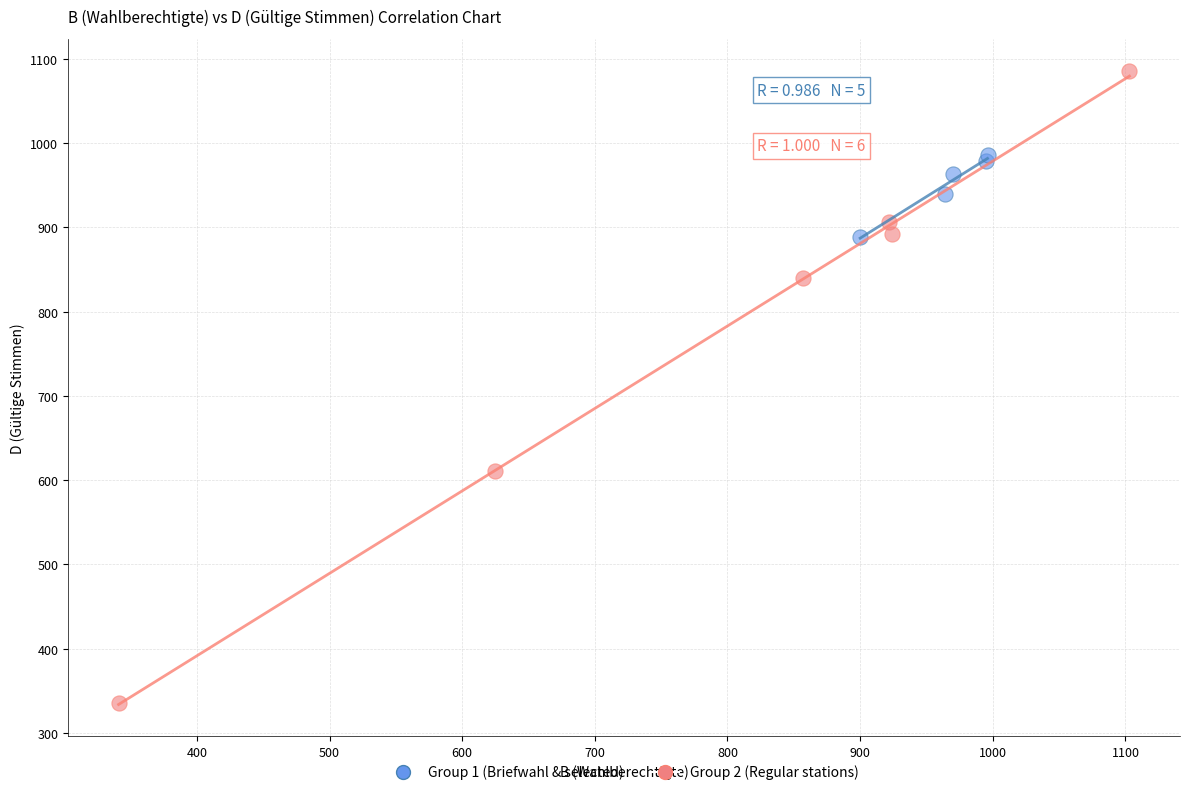

Which series has the widest spread of Y values?

Group 2 (Regular stations)